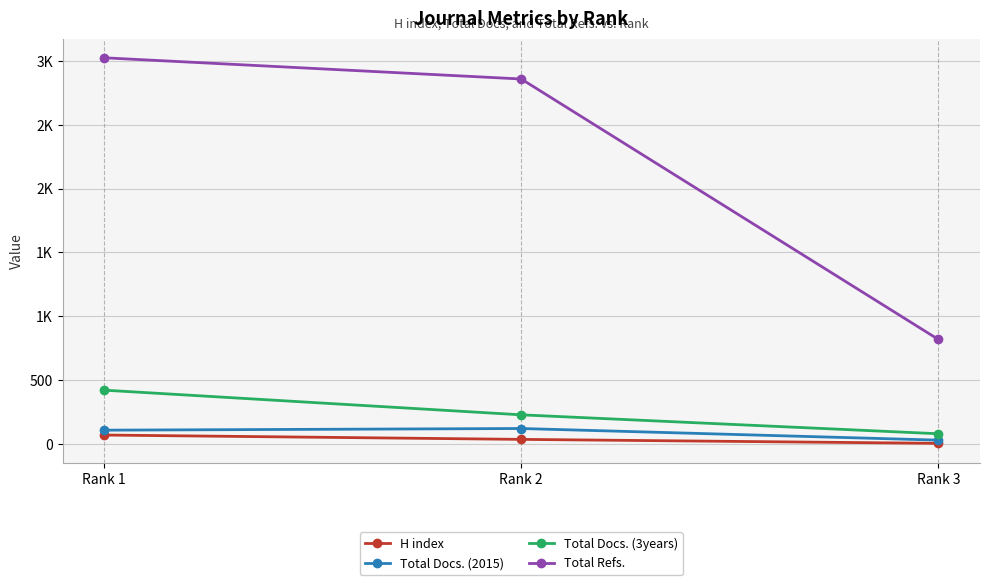

Between Rank 1 and Rank 2, which series saw the biggest shift?

Total Docs. (3years)